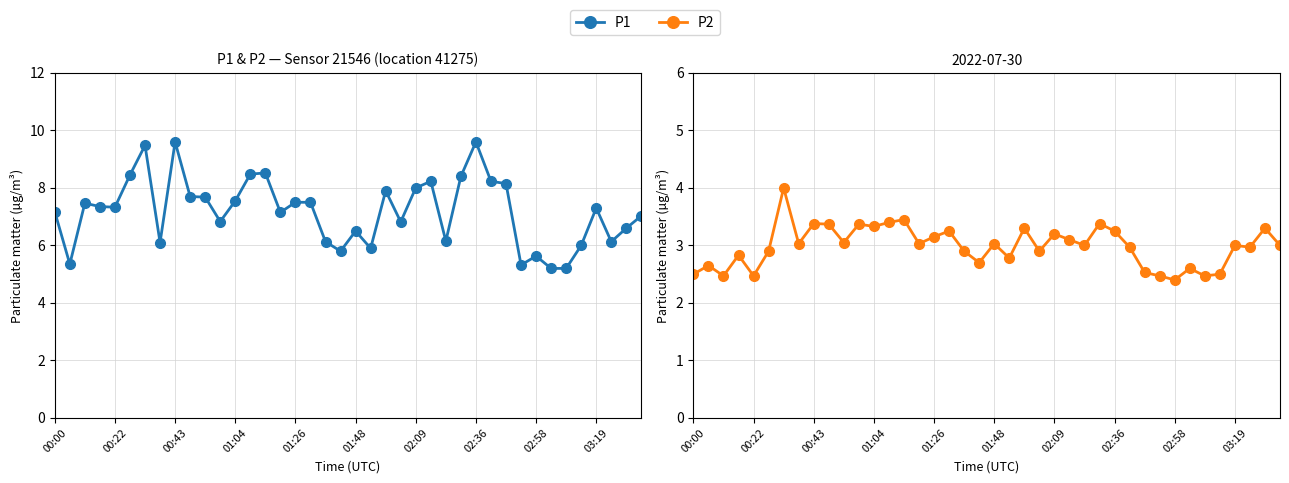

How many distinct data groups are displayed?

2